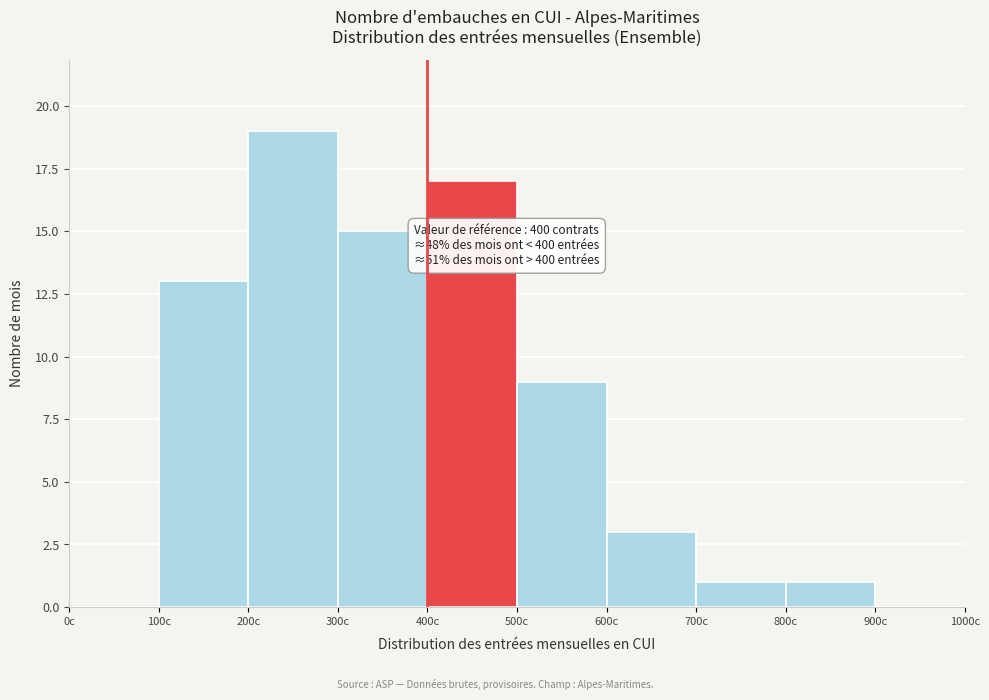

Over which range of the x-axis is the bar tallest?

200 to 300